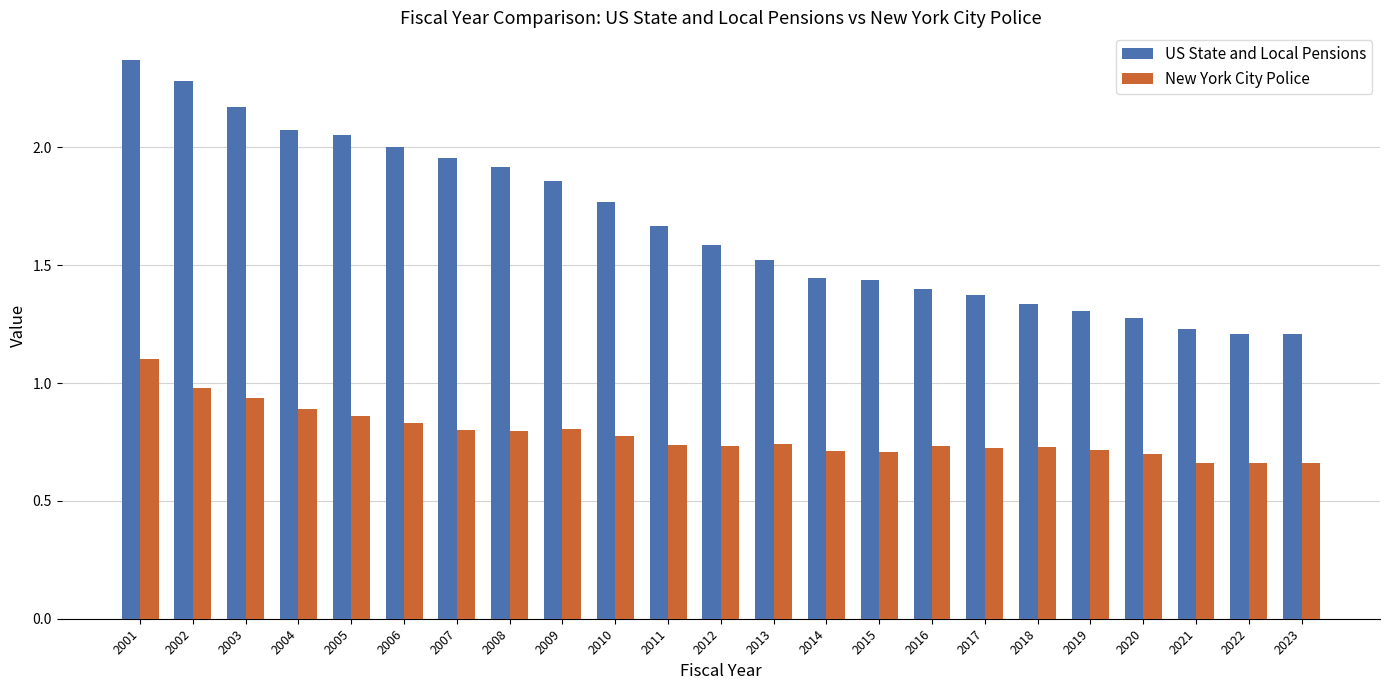

The value of New York City Police at 2019 is 0.7. True or false?

True